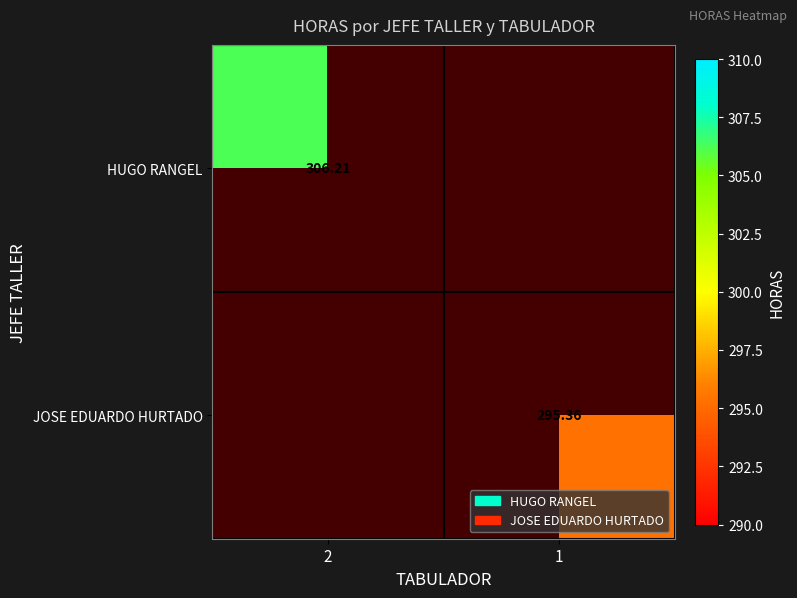

Is the value of JOSE EDUARDO HURTADO at 2 greater than the value of HUGO RANGEL at 1?

No